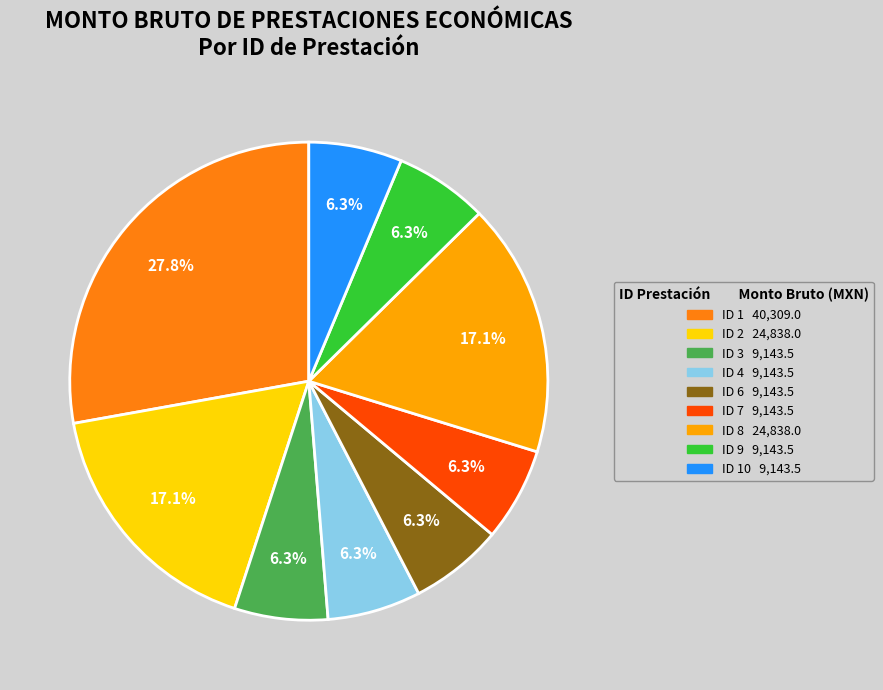

Does any single category account for the majority?

No